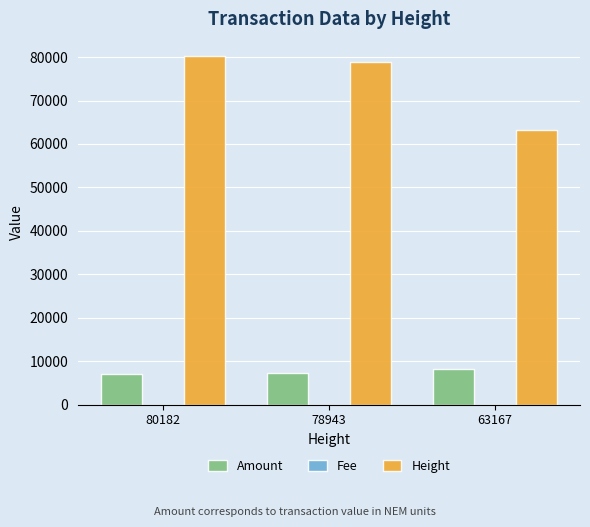

What is the sum of all Height values?

222292